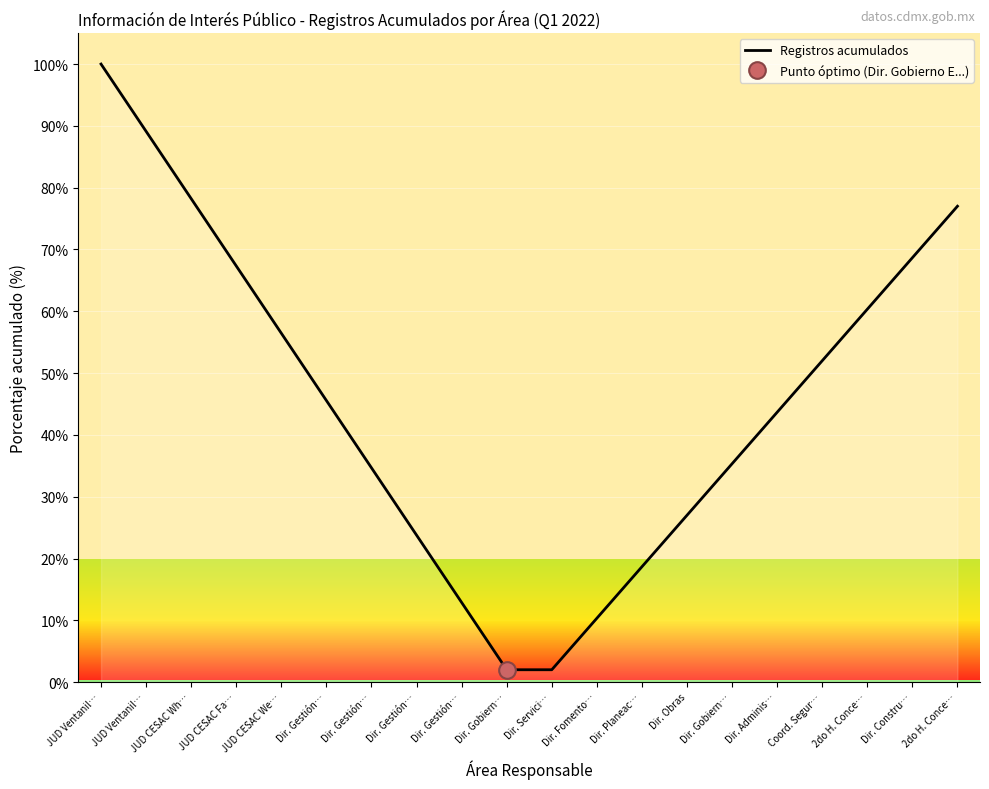

What is the difference between the values at Dir. Servici… and JUD CESAC Fa…?

65.3